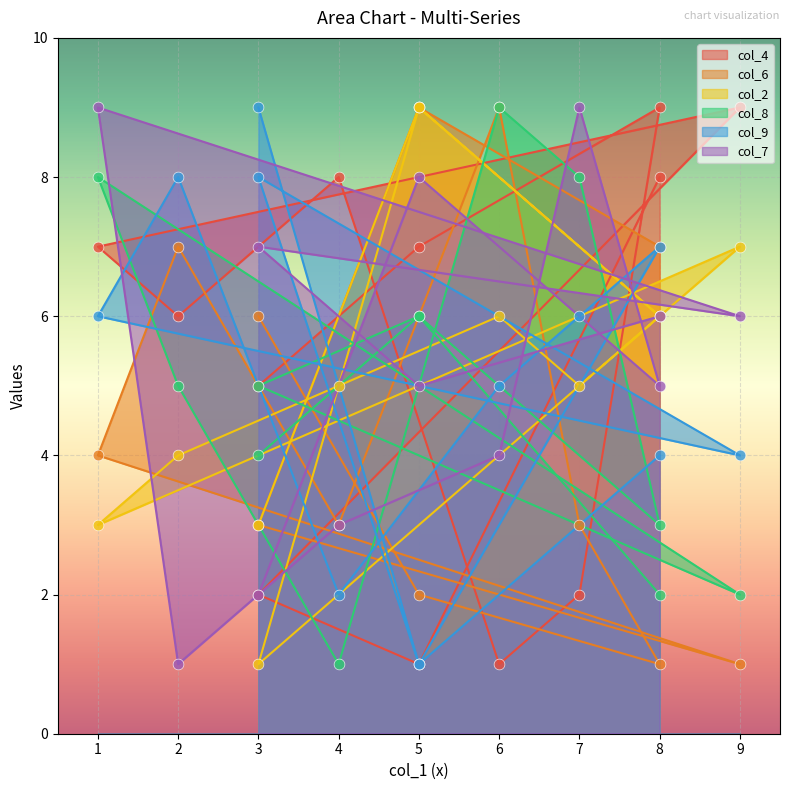

What is the total value across all series at 5?

33